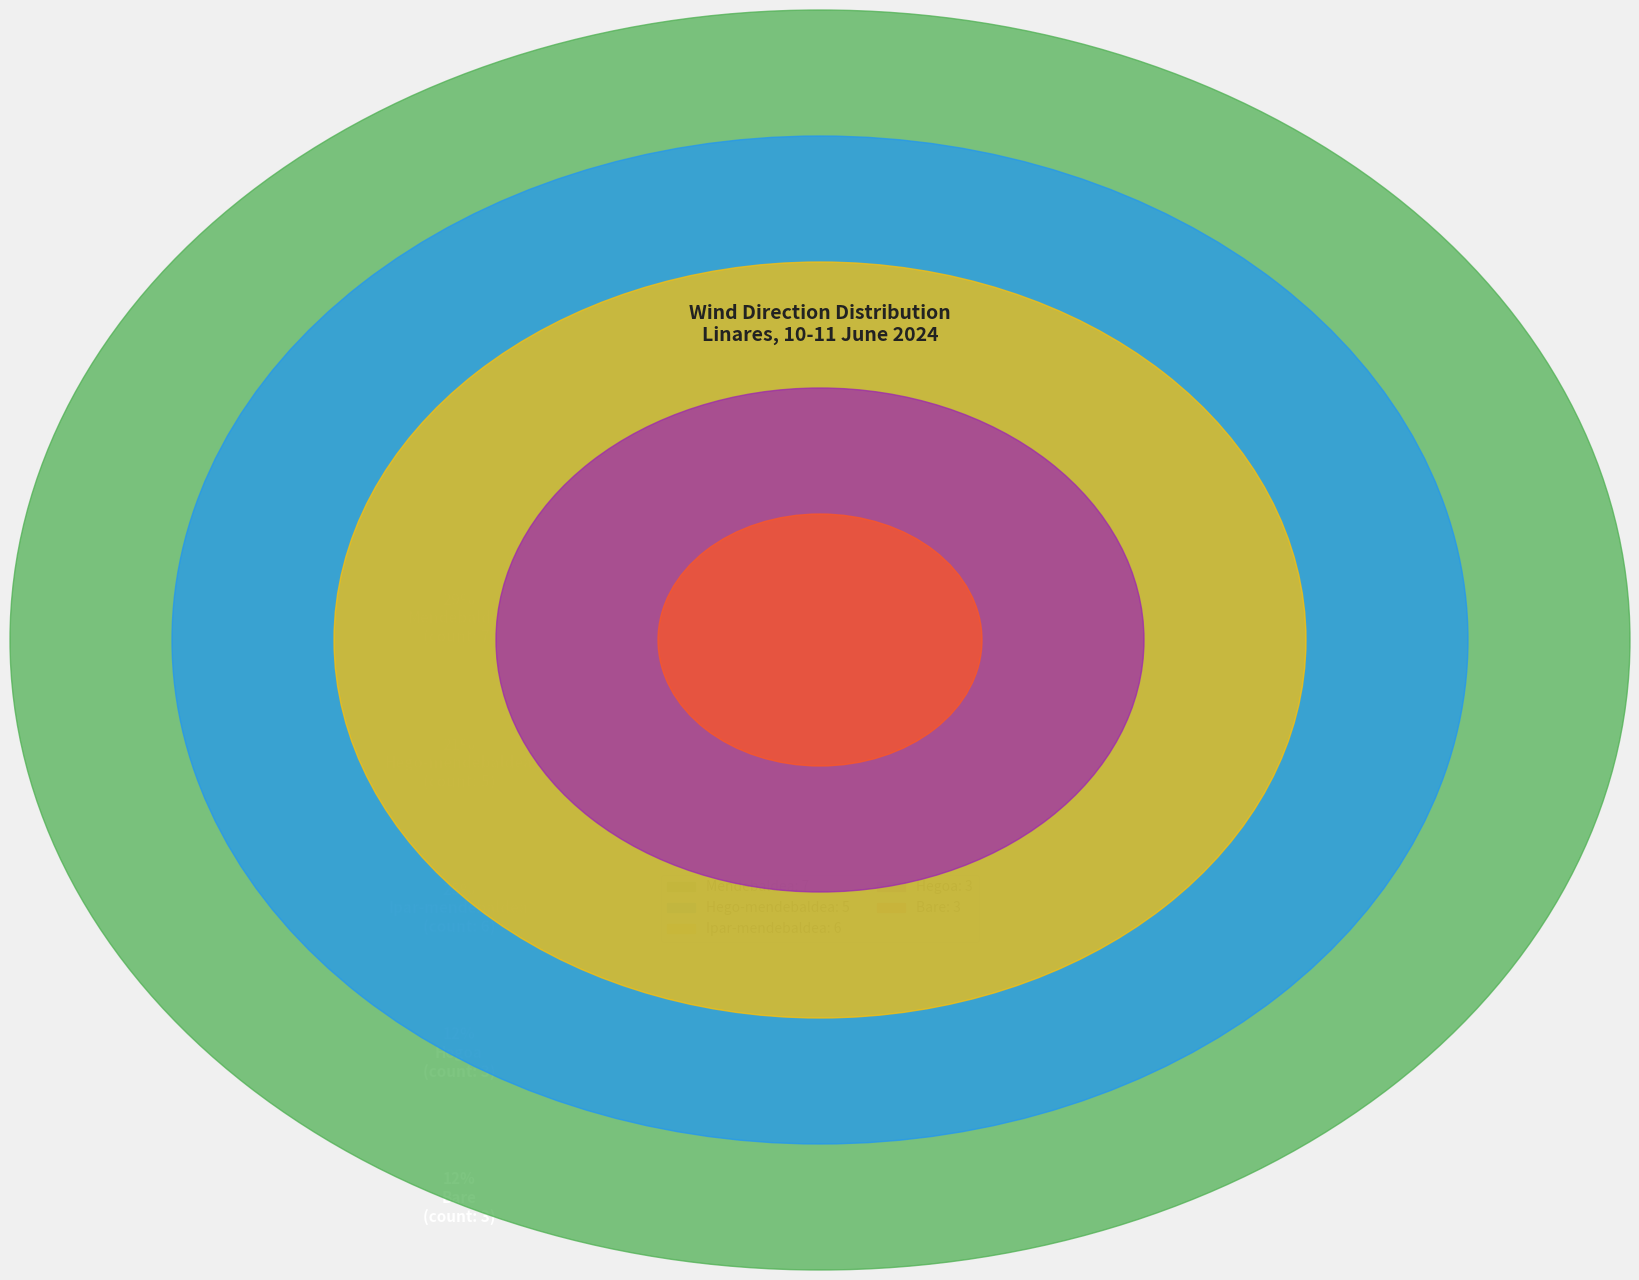

The Hego-mendebaldea slice represents 21% of the pie. True or false?

True